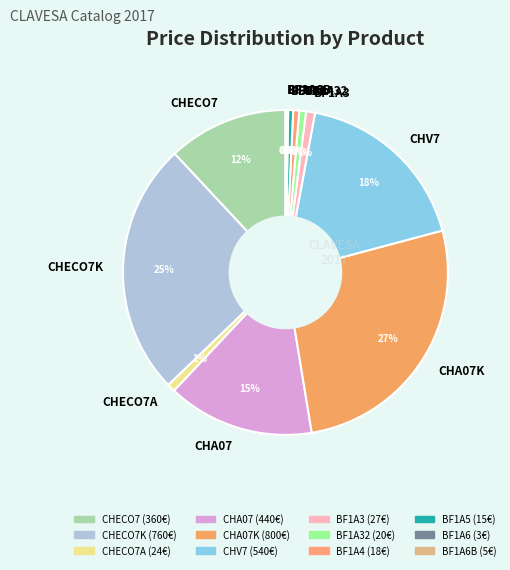

Does BF1A32 represent more than half of the total?

No